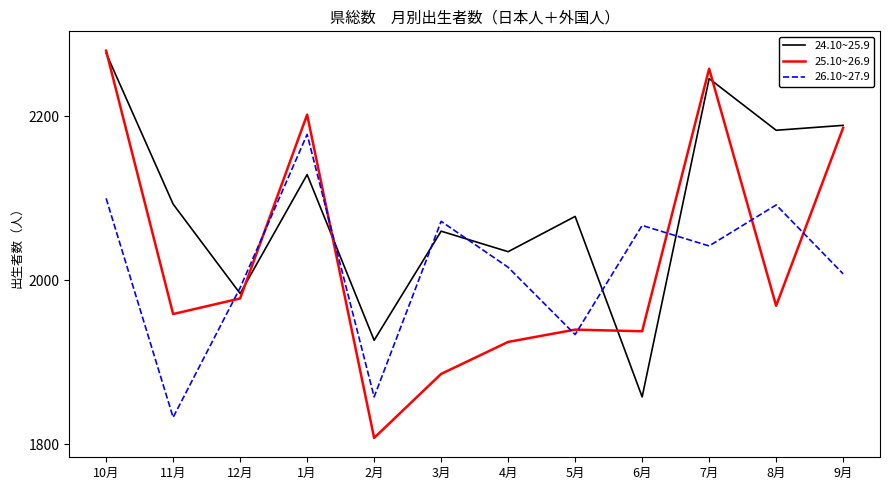

What is the difference between the second highest and minimum values in the 25.10~26.9 series?

450